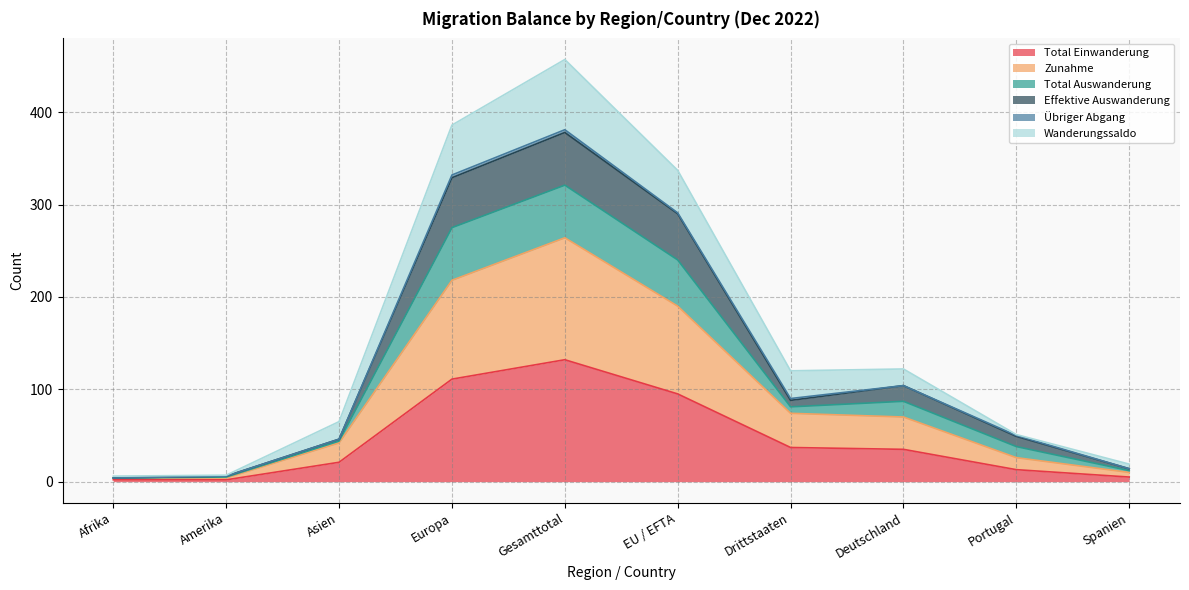

How many data points in Total Einwanderung are less than 35?

5